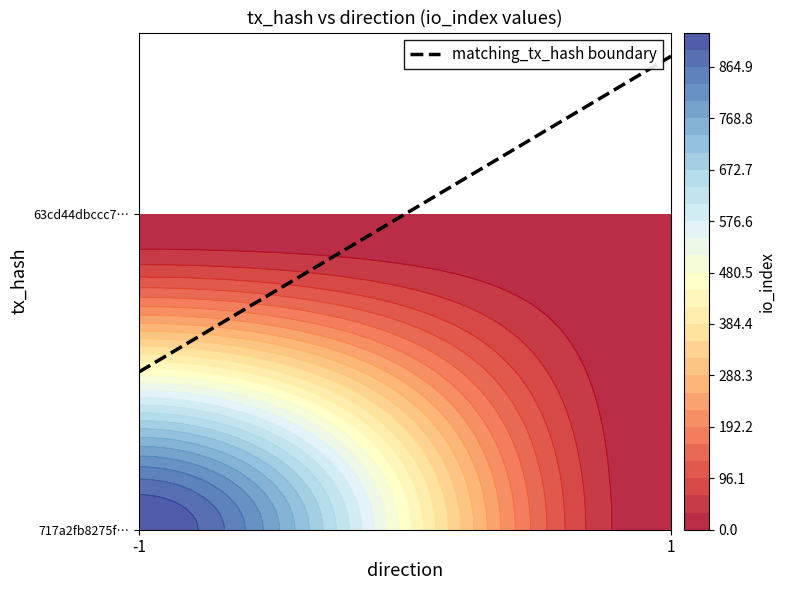

Count the number of categories in the chart.

2